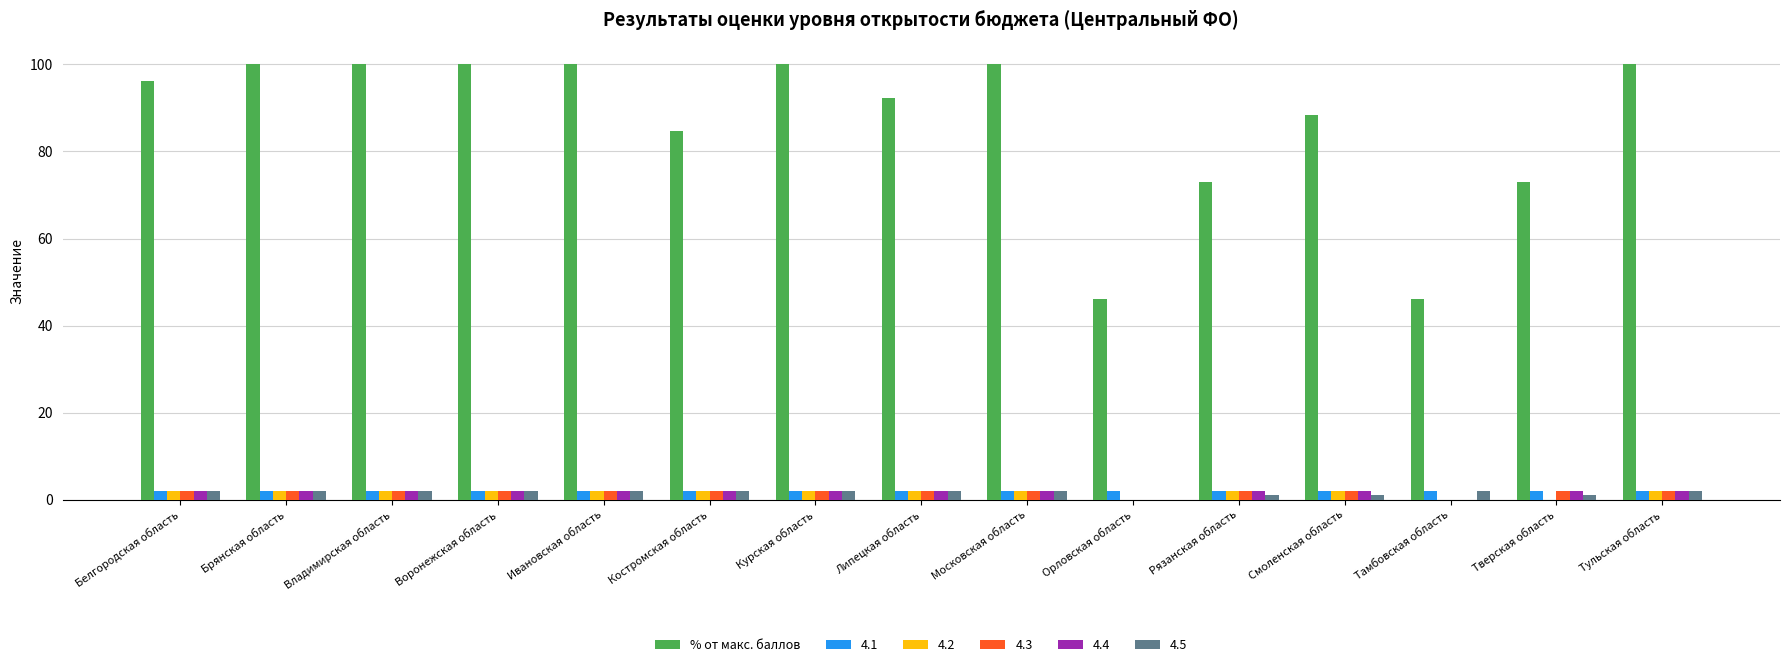

Which series has the largest total across all categories?

% от макс. баллов